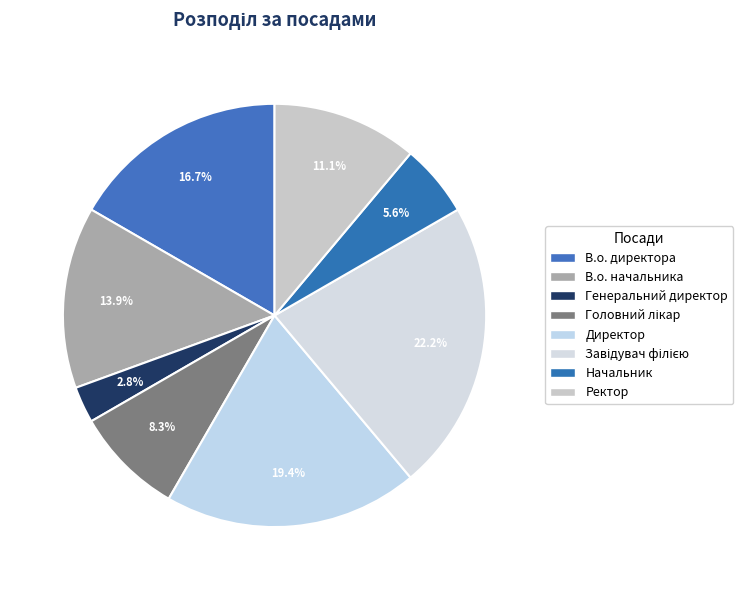

How many slices are in this pie chart?

8